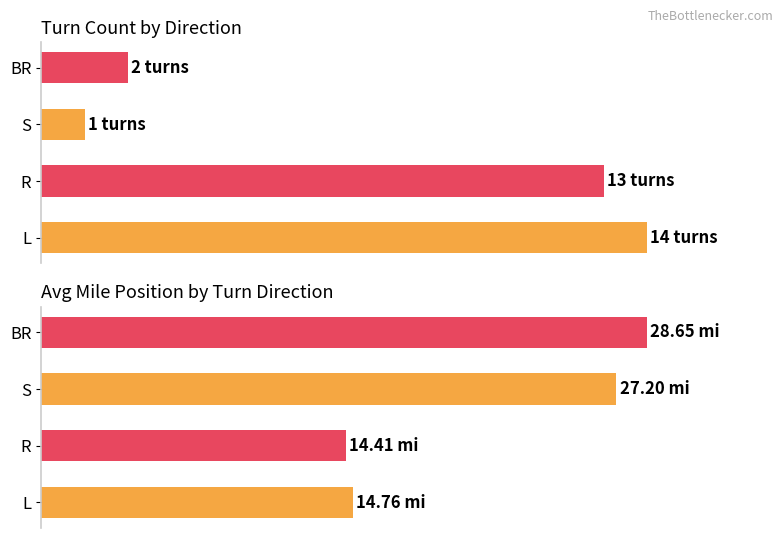

Rank the series by their average value, from lowest to highest.

Turn Count, Avg Mile Position